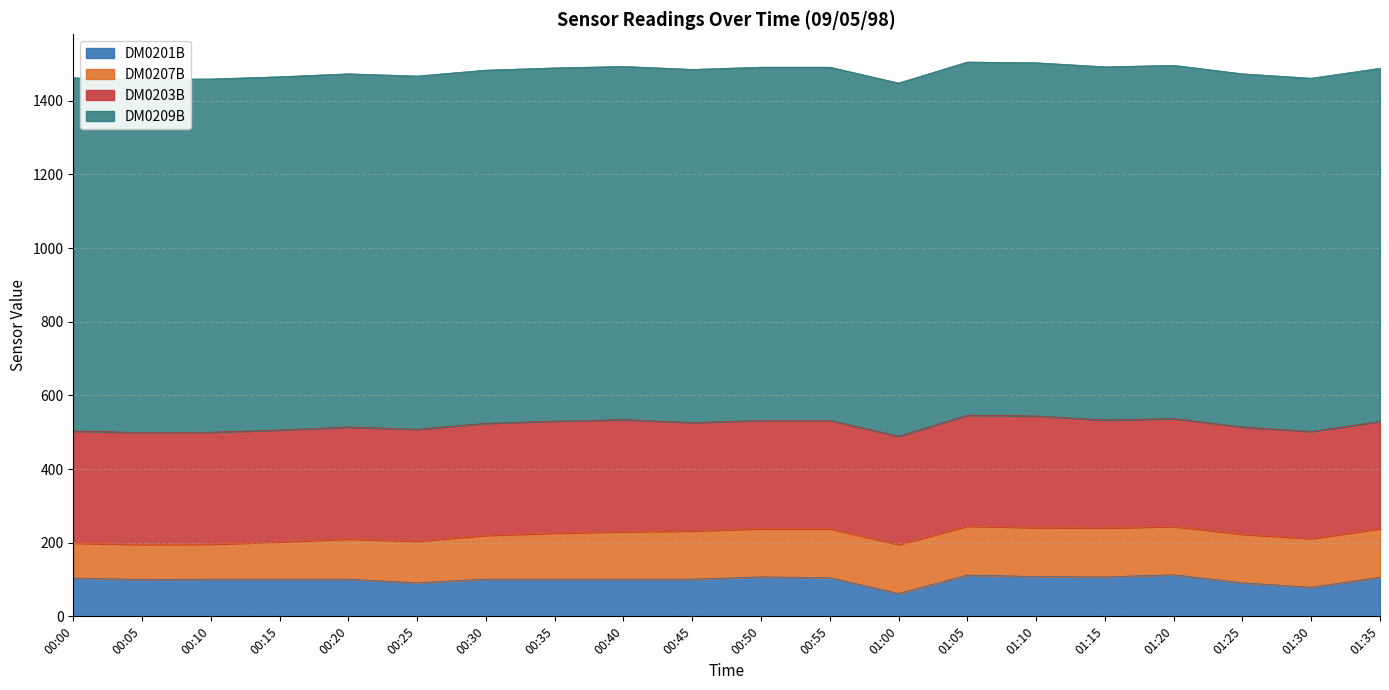

Which series has the largest total across all categories?

DM0209B